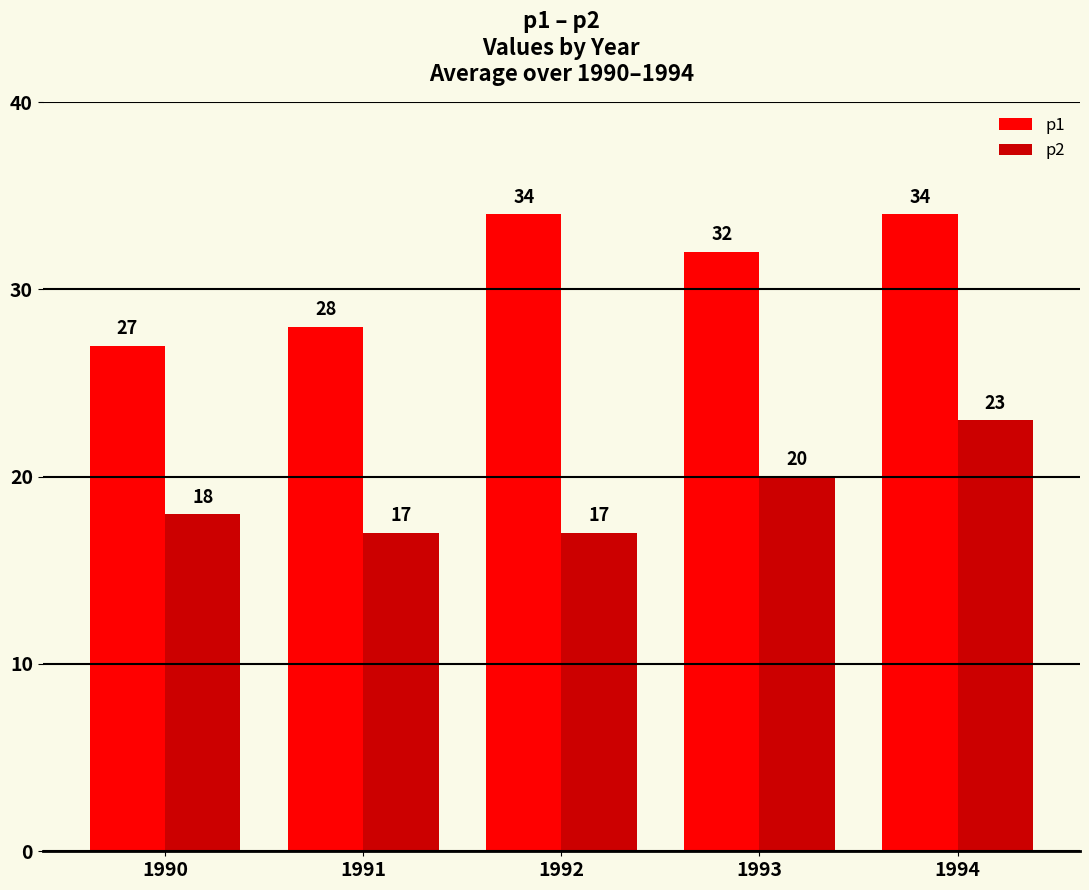

Where is p1 nearest to the value 30?

1991